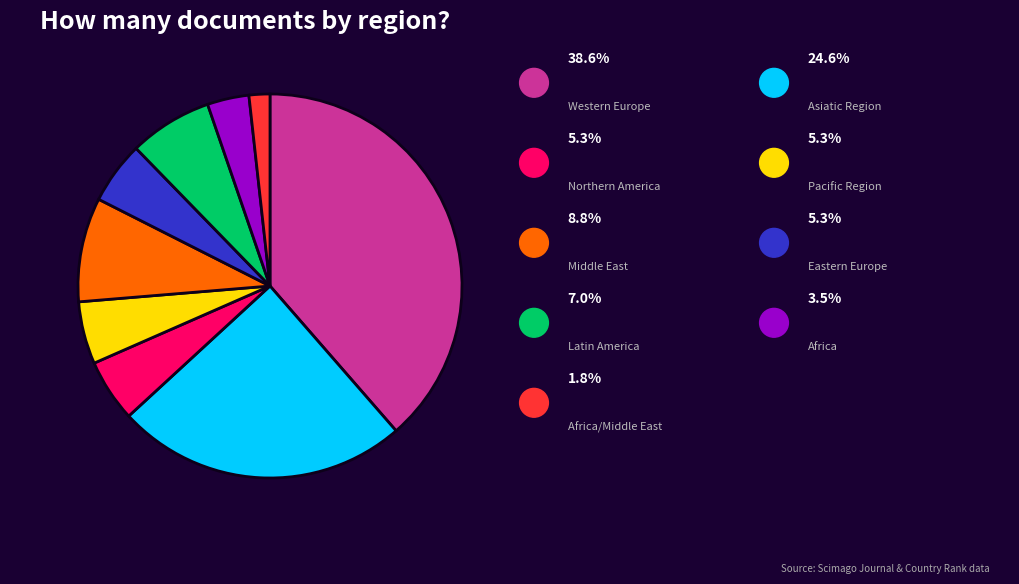

Count the number of slices in the pie.

9